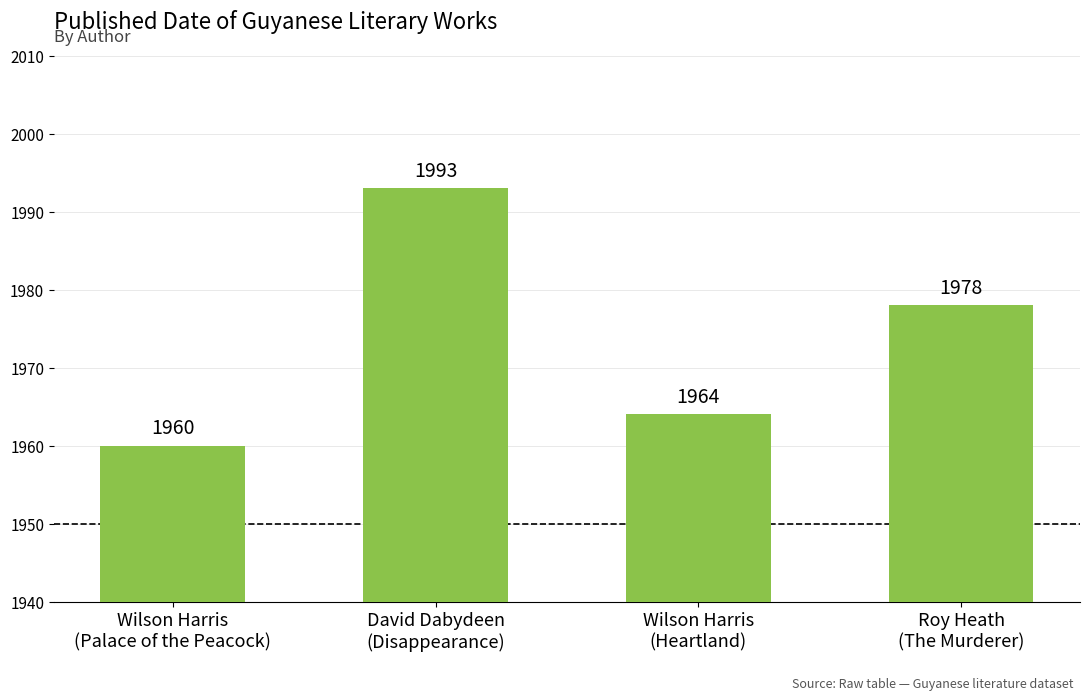

List the labels in order of value, smallest first.

Wilson Harris
(Palace of the Peacock), Wilson Harris
(Heartland), Roy Heath
(The Murderer), David Dabydeen
(Disappearance)